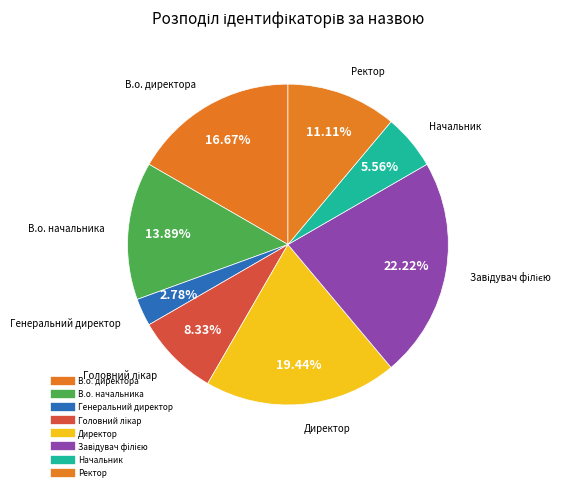

Is the sum of Завідувач філією and Ректор greater than half?

No